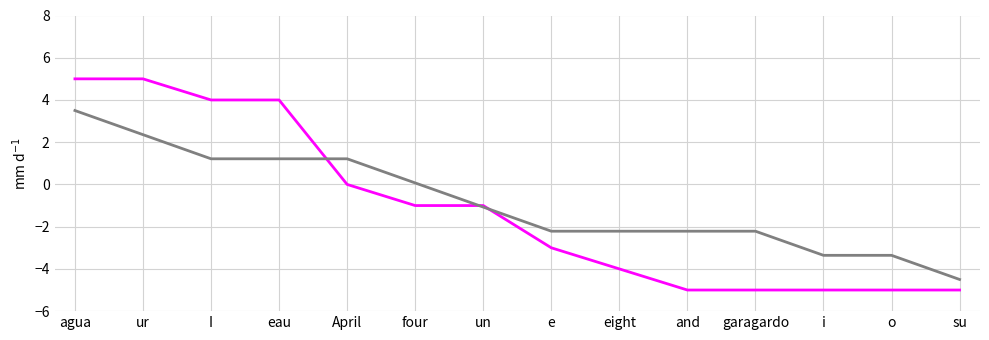

What position from the right is e?

7